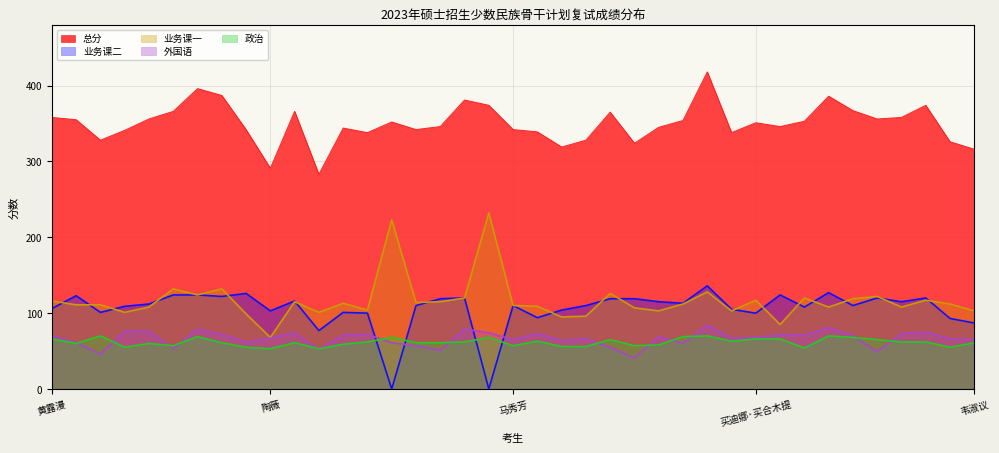

Reading left to right, transcribe all the data shown in this chart.

总分: 358	355	328	341	356	366	396	387	342	291	366	283	344	338	352	342	346	381	374	342	339	319	328	365	324	345	354	418	338	351	346	353	386	367	356	358	374	326	316
业务课二: 106	123	101	109	112	124	124	122	126	103	116	77	101	100	0	110	119	120	0	110	94	104	110	119	119	115	113	136	105	100	124	108	127	110	120	115	120	93	87
业务课一: 116	111	111	101	108	132	124	132	99	68	115	101	113	104	223	114	115	120	232	110	109	95	96	126	107	103	112	128	103	117	85	120	108	119	122	108	117	112	103
外国语: 70	61	46	76	76	53	79	72	62	67	74	52	71	72	61	57	51	79	74	65	73	64	66	55	41	69	60	84	67	68	71	71	81	70	49	73	75	66	65
政治: 66	60	70	55	60	57	69	61	55	53	61	53	59	62	68	61	61	62	68	57	63	56	56	65	57	58	69	70	63	66	66	54	70	68	65	62	62	55	61